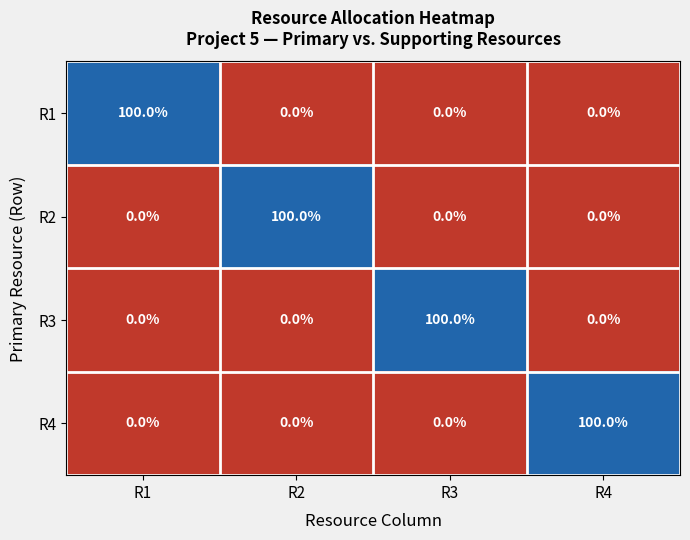

The R4 series shows 100 at R4. True or false?

True